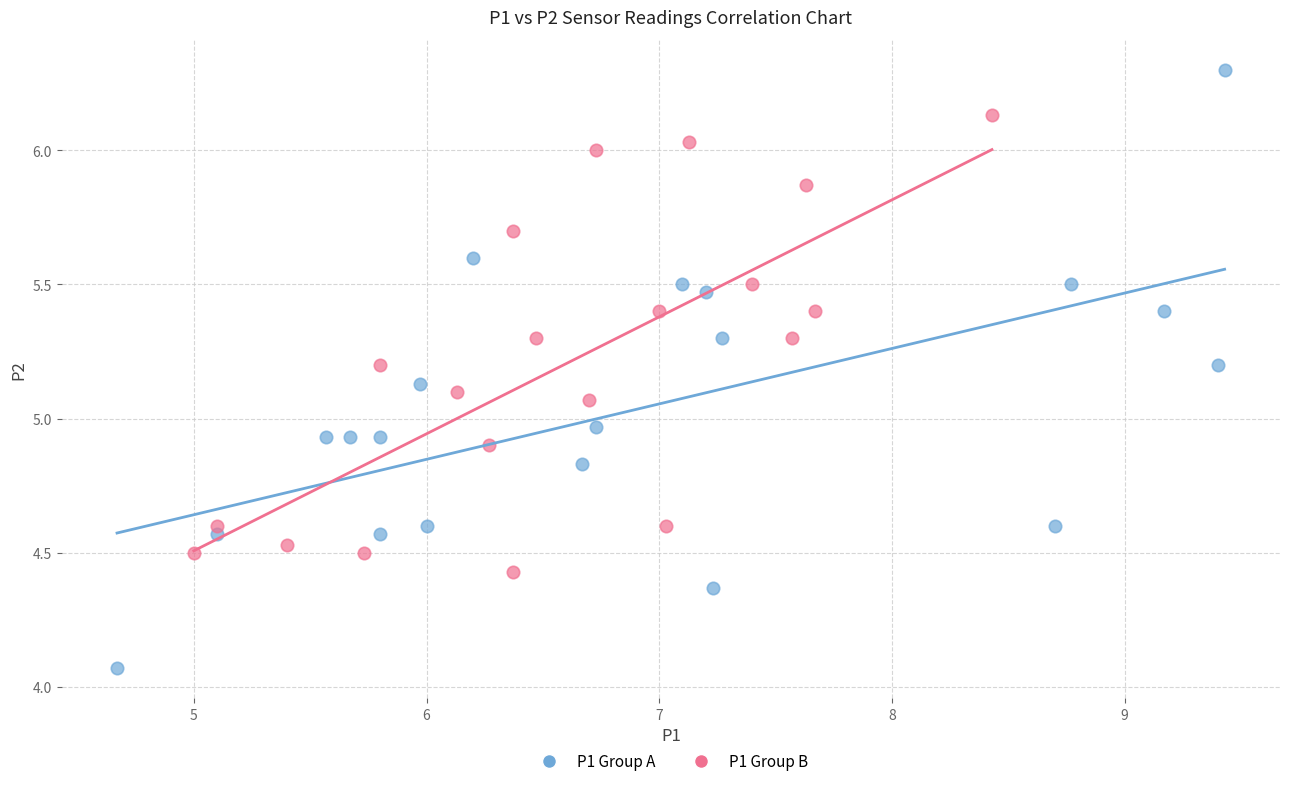

What are all the series names shown in the legend?

P1 Group A, P1 Group B